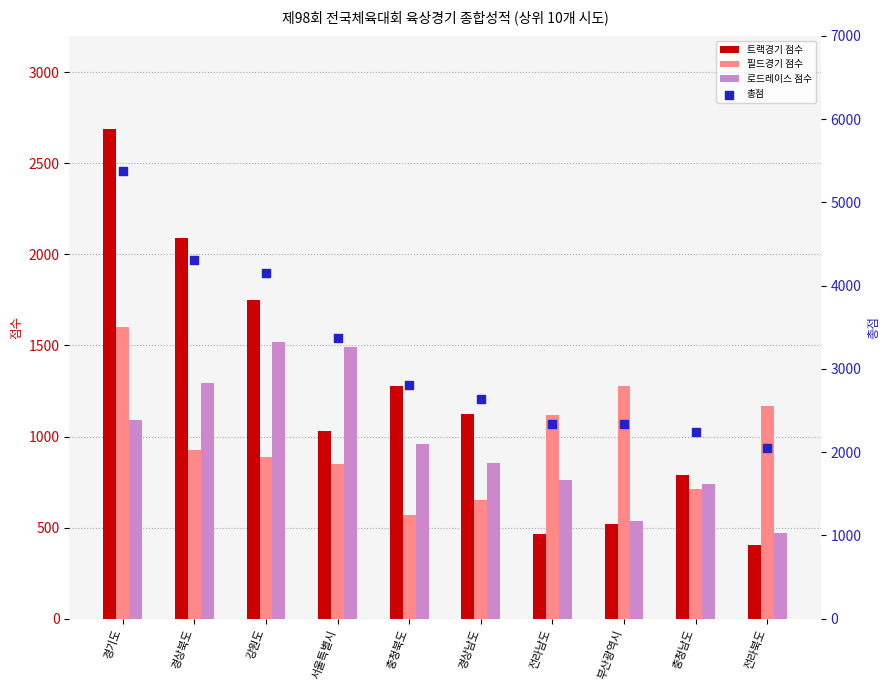

What are all the series names shown in the legend?

트랙경기 점수, 필드경기 점수, 로드레이스 점수, 총점